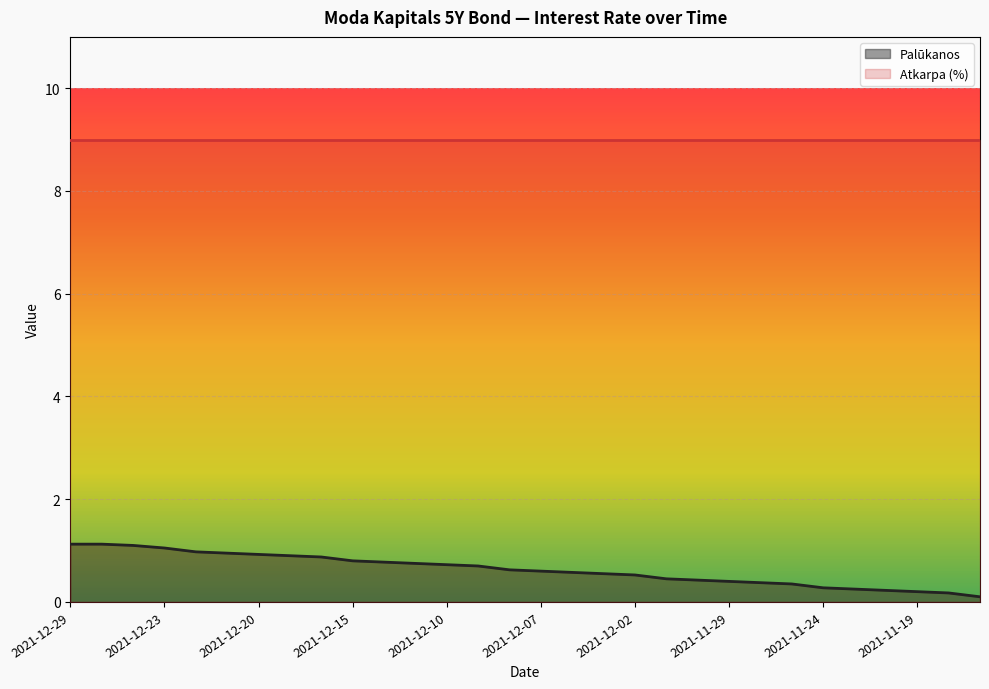

The value at 2021-11-18 is 0.2. True or false?

True